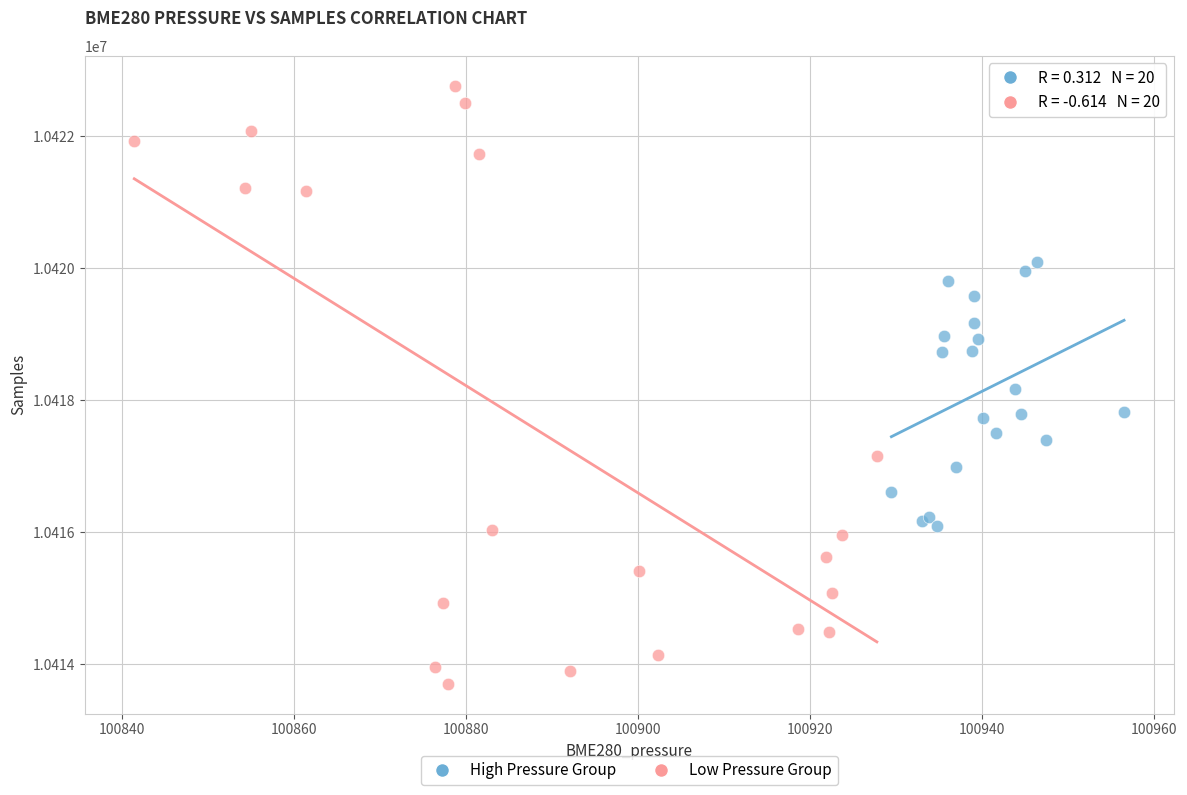

Which series reaches the minimum Y coordinate?

Low Pressure Group